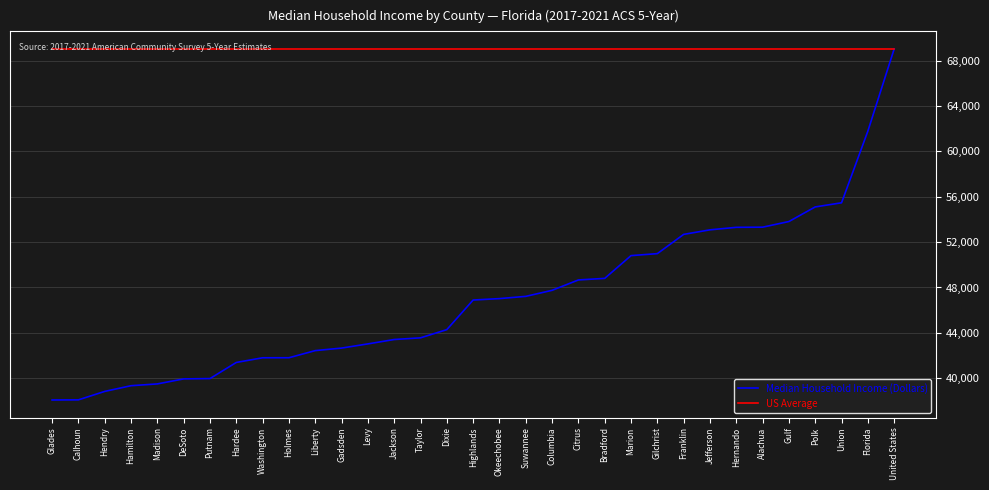

How many lines are shown in the chart?

2